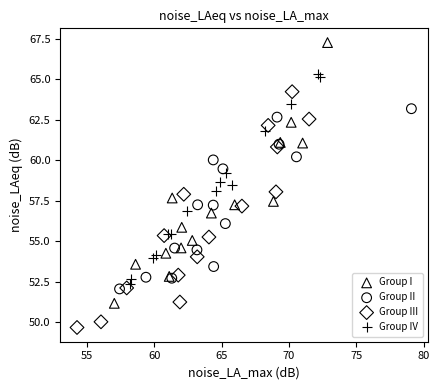

Which series reaches the minimum Y coordinate?

Group III